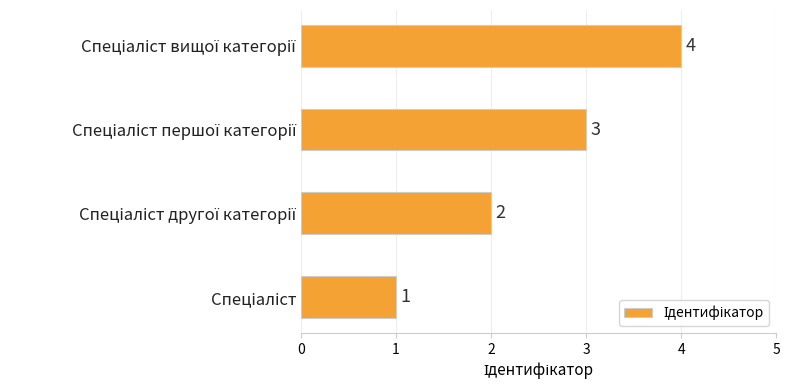

What is the greatest value displayed?

4